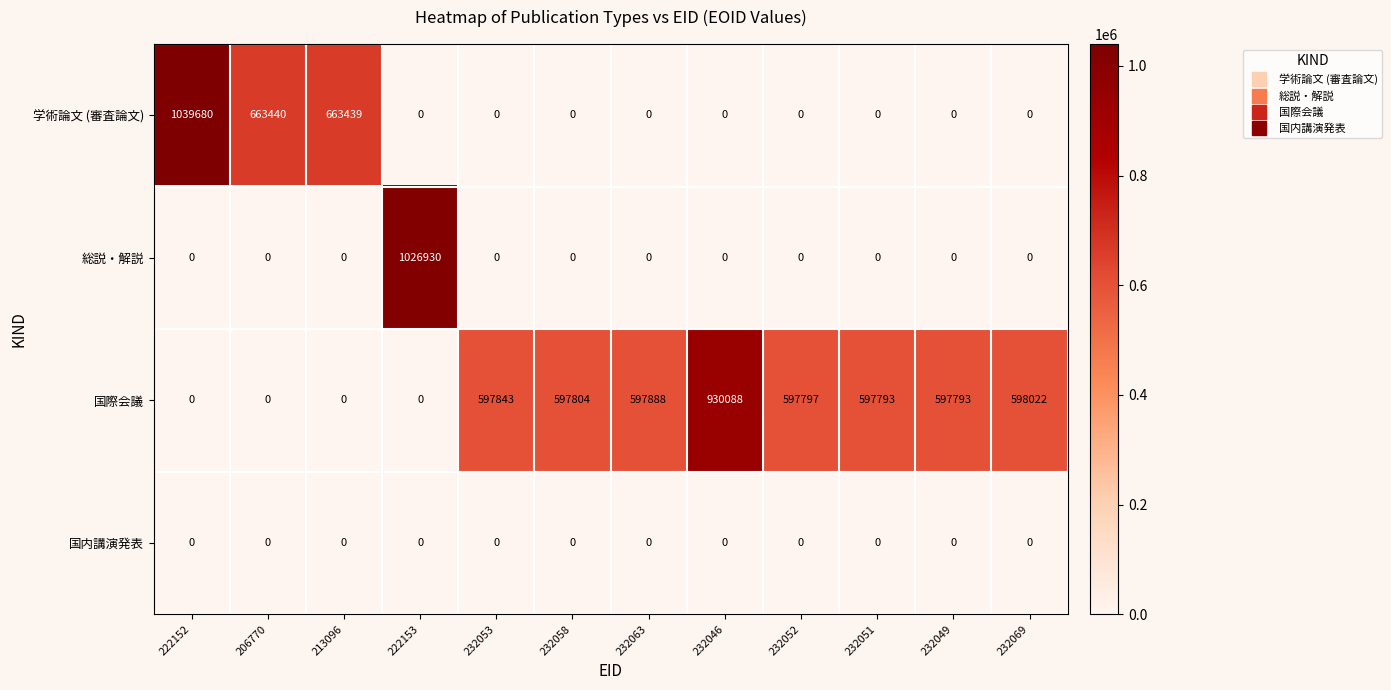

What is the difference between the highest and lowest values at 232052?

597797